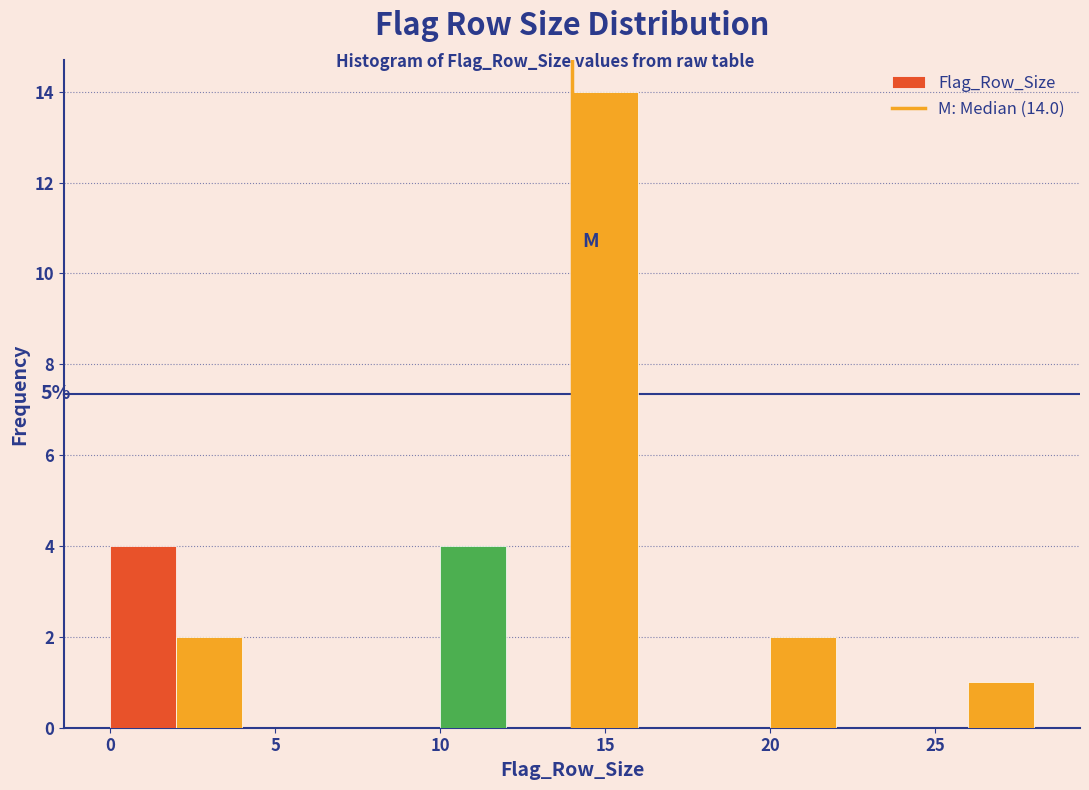

Over which range of the x-axis is the bar tallest?

14 to 16